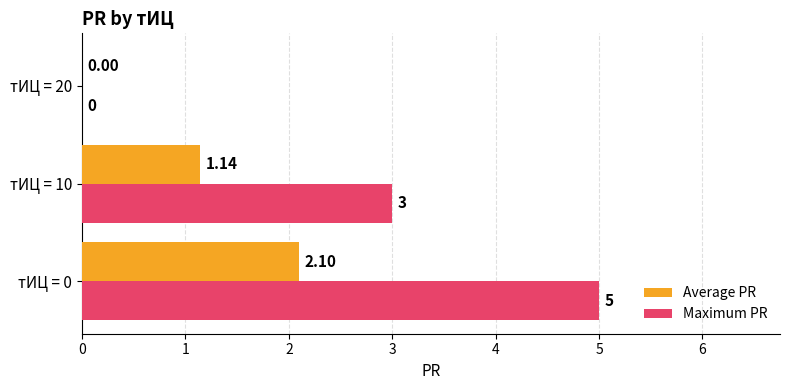

How many data points does each series have?

3